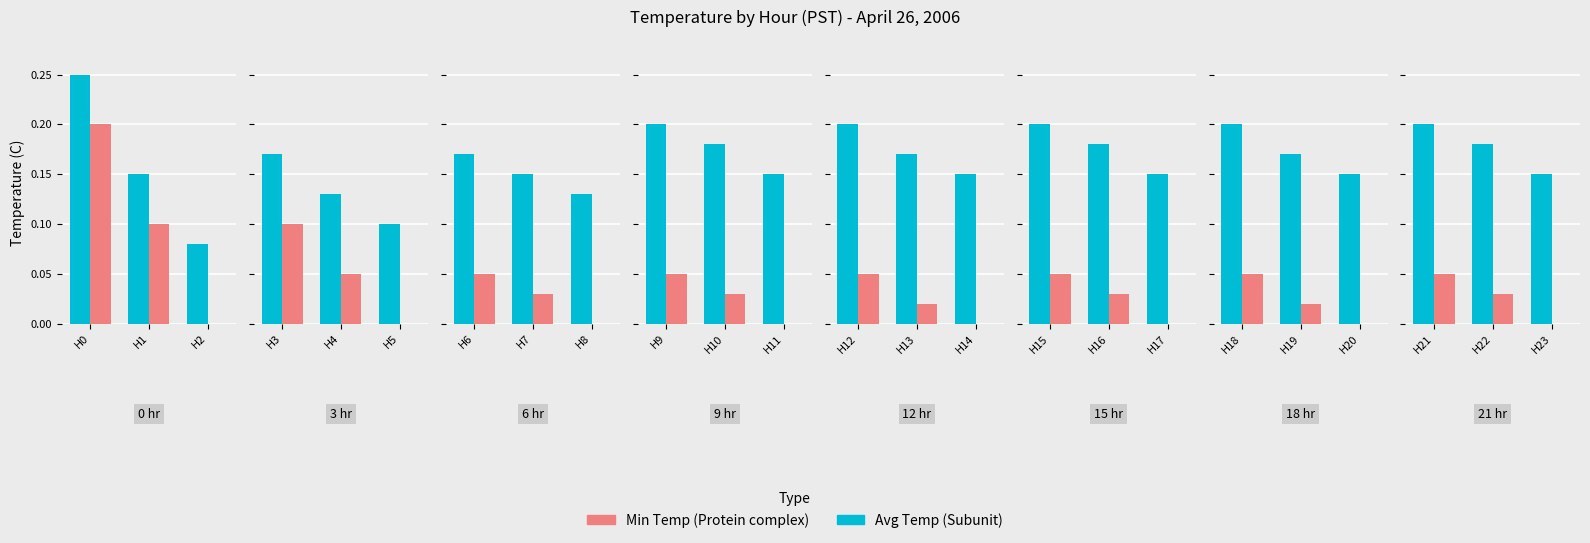

List the series in order of their peak value, highest first.

Avg Temp, Min Temp